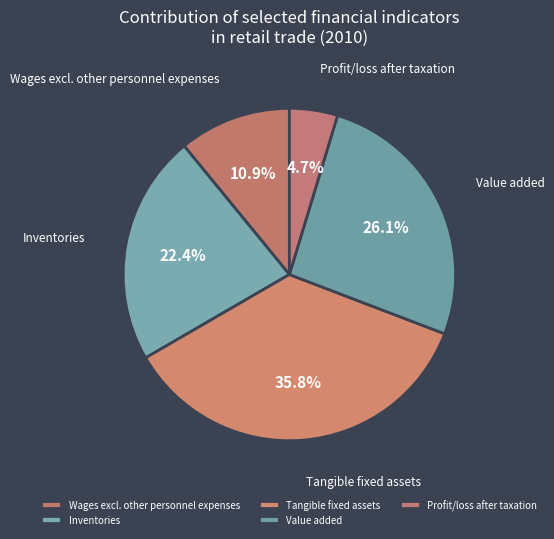

The Value added slice represents 26% of the pie. True or false?

True